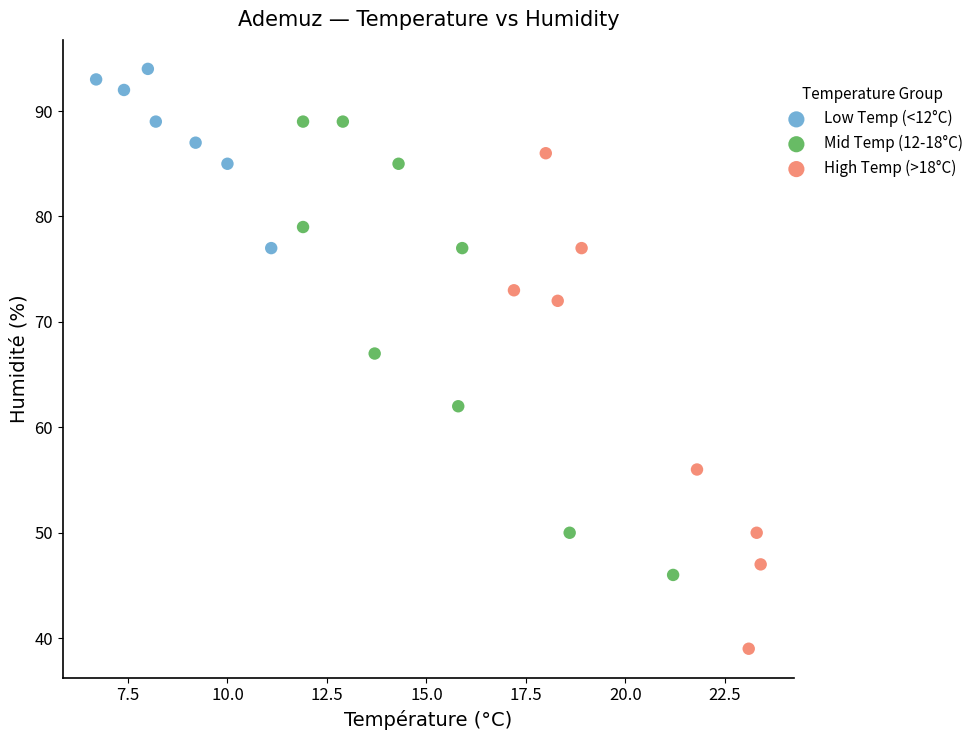

Which series contains the lowest Y value?

High Temp (>18°C)